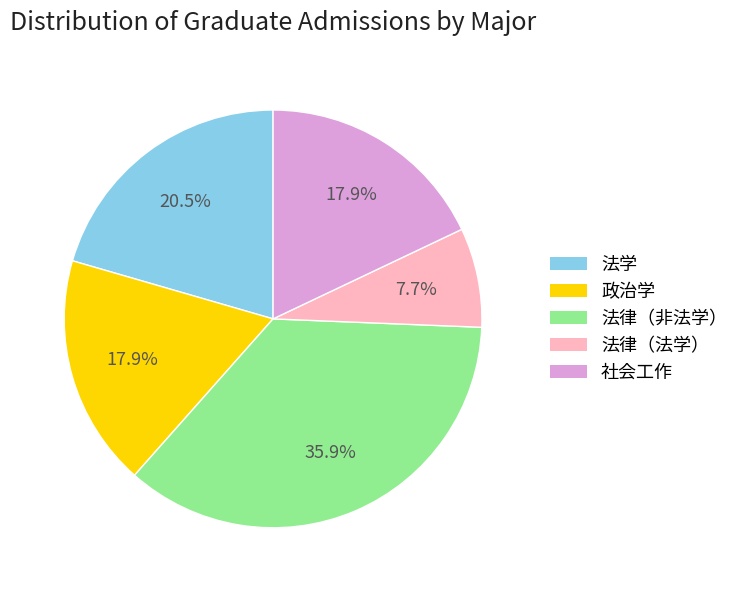

Do 政治学 and 法学 together represent more than half of the pie?

No